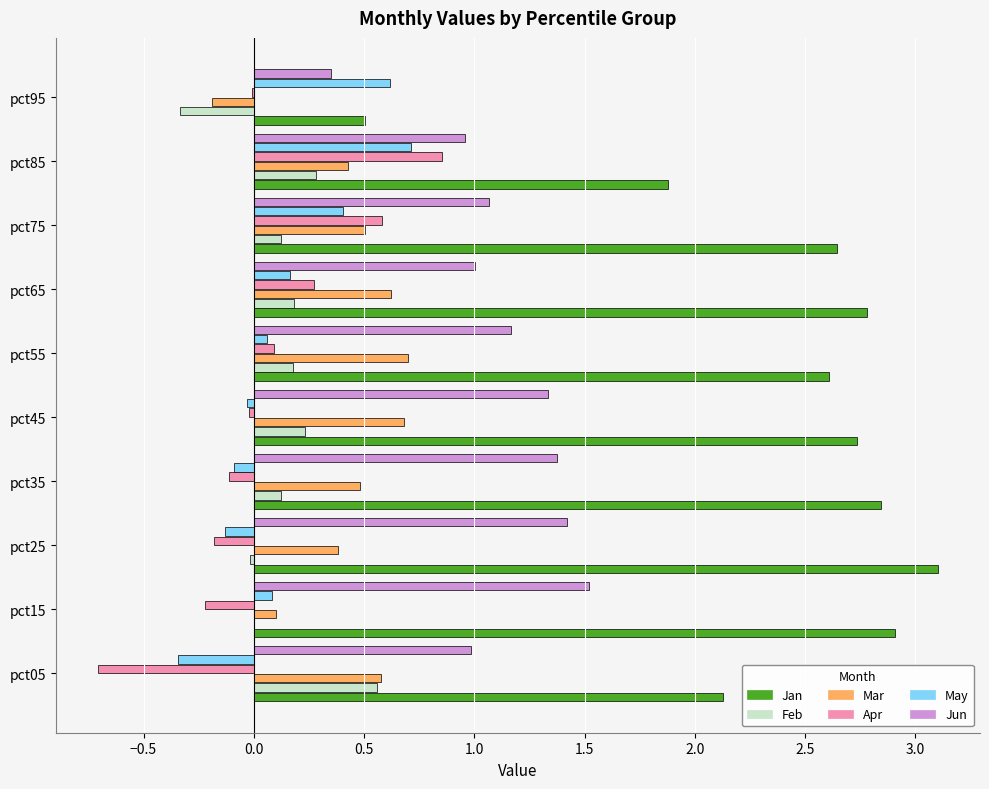

Which label corresponds to the largest value in the chart?

pct25